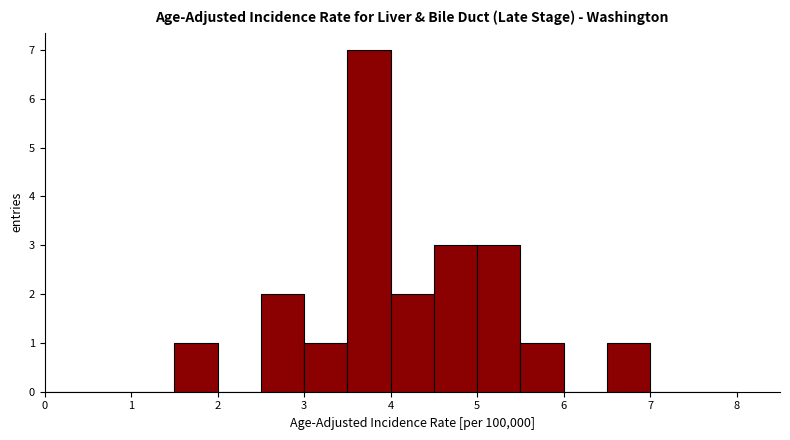

Over which range of the x-axis is the bar tallest?

3.5 to 4.0